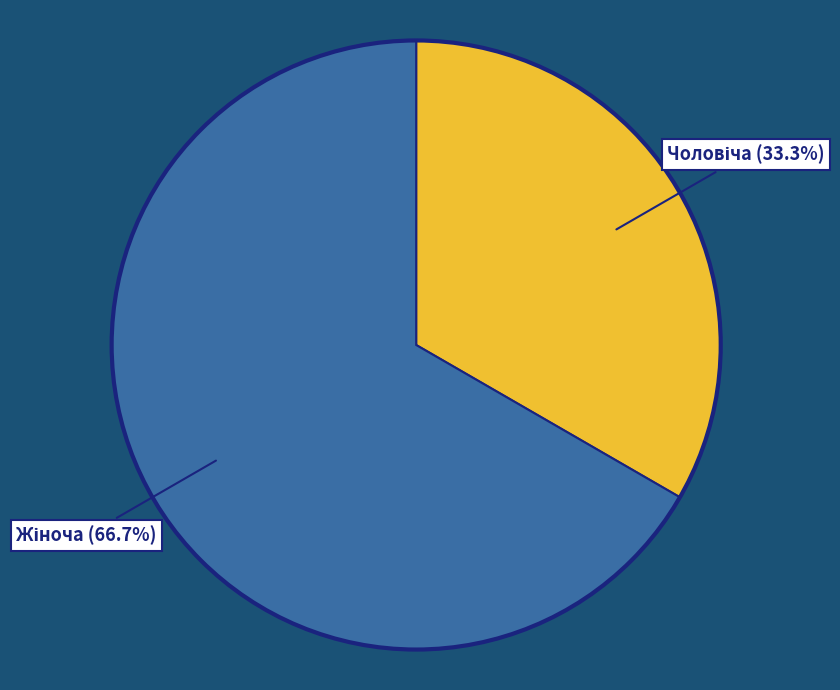

Does any single category account for the majority?

Yes